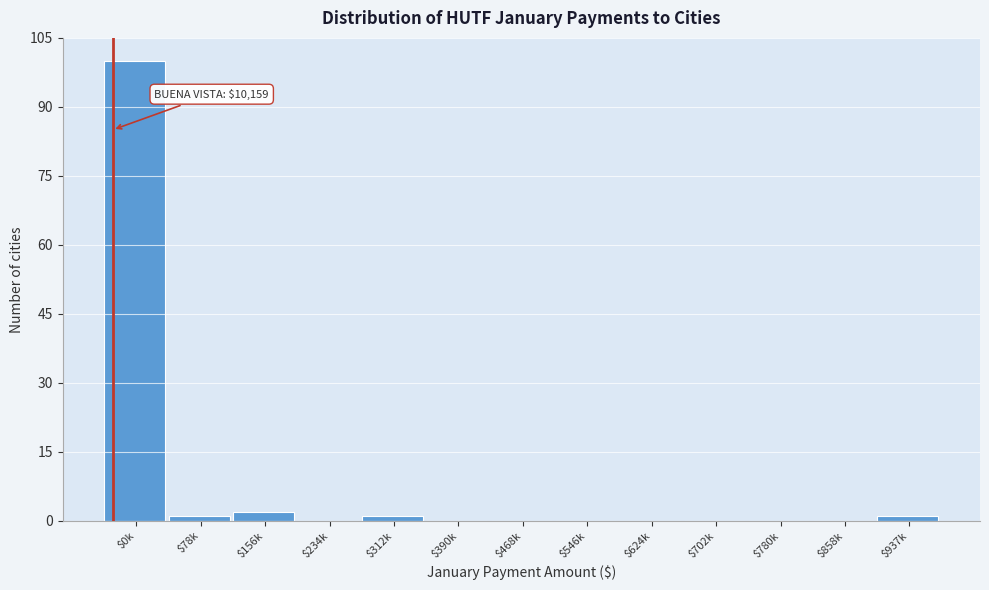

The value at $468k is 0. True or false?

True